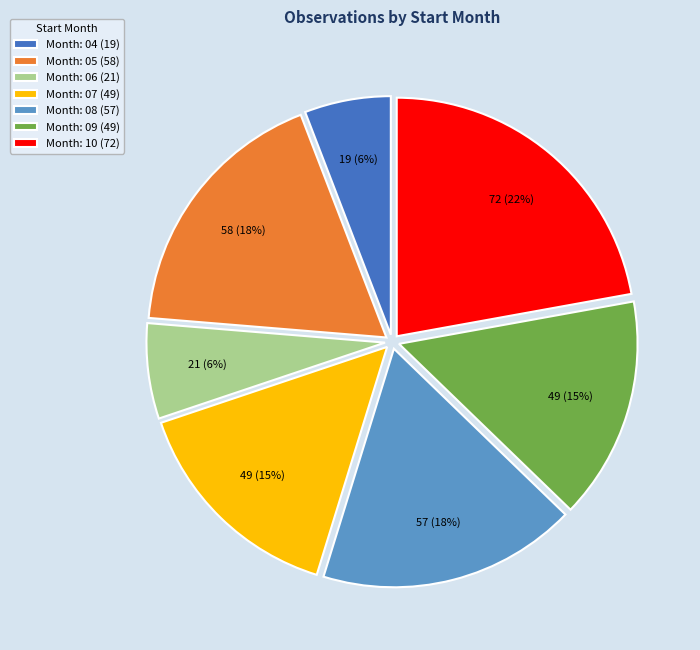

Combined, do Month: 05 (58) and Month: 07 (49) account for over 50%?

No